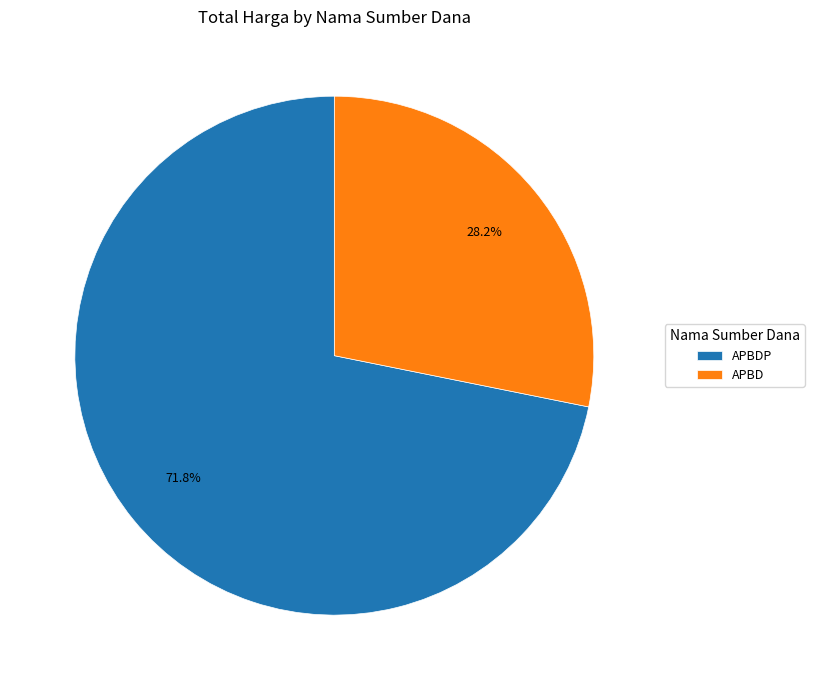

Rank the categories by value from highest to lowest.

APBDP, APBD